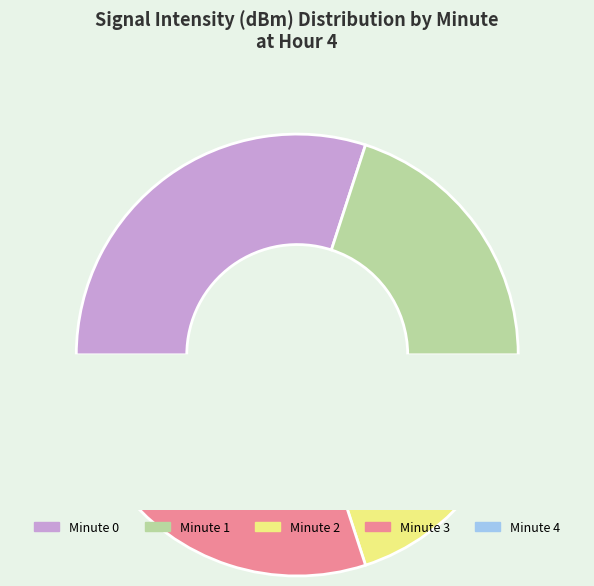

How many slices are in this pie chart?

5